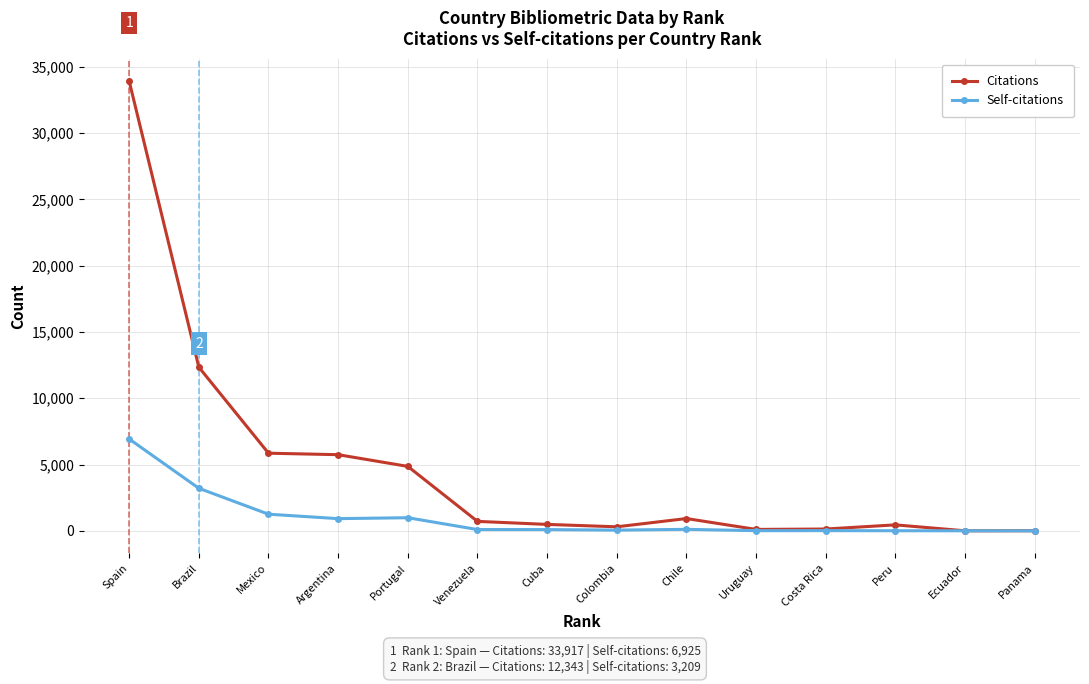

At which category is the sum across all series the highest?

Spain